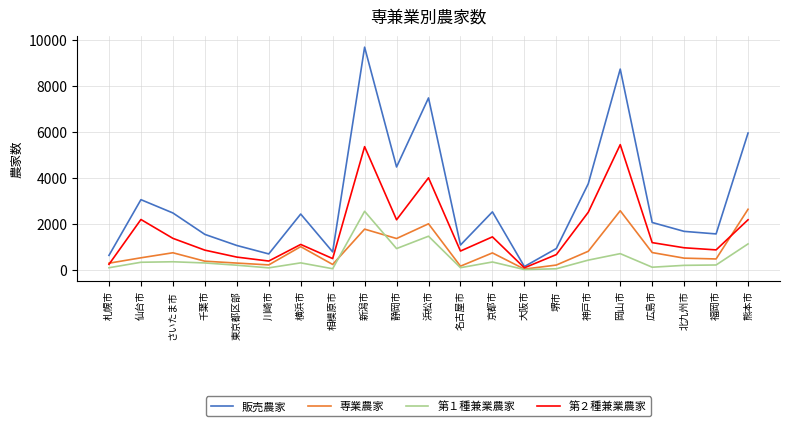

How many lines are shown in the chart?

4